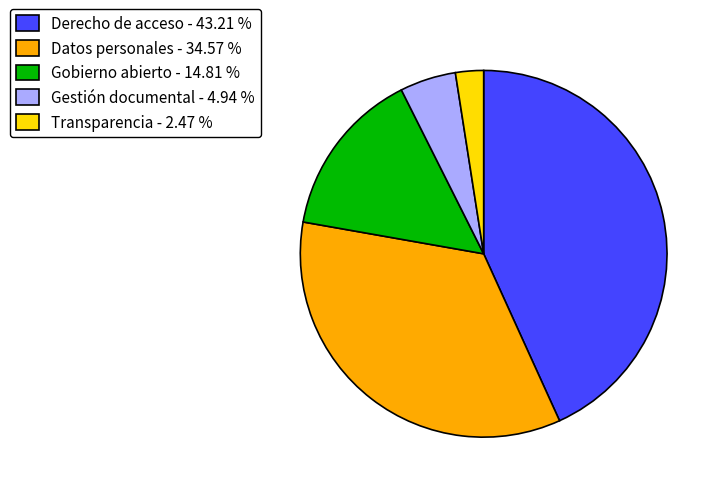

Does any single category account for the majority?

No